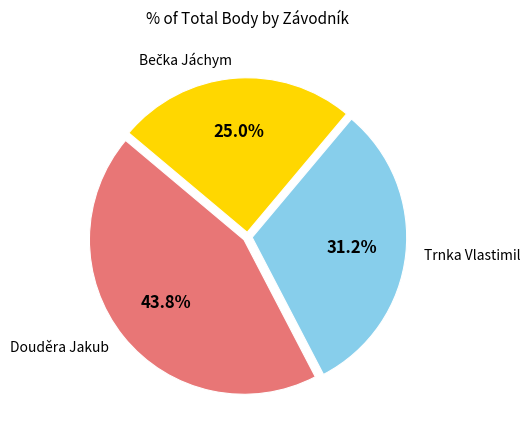

Which category has the biggest portion of the pie?

Douděra Jakub